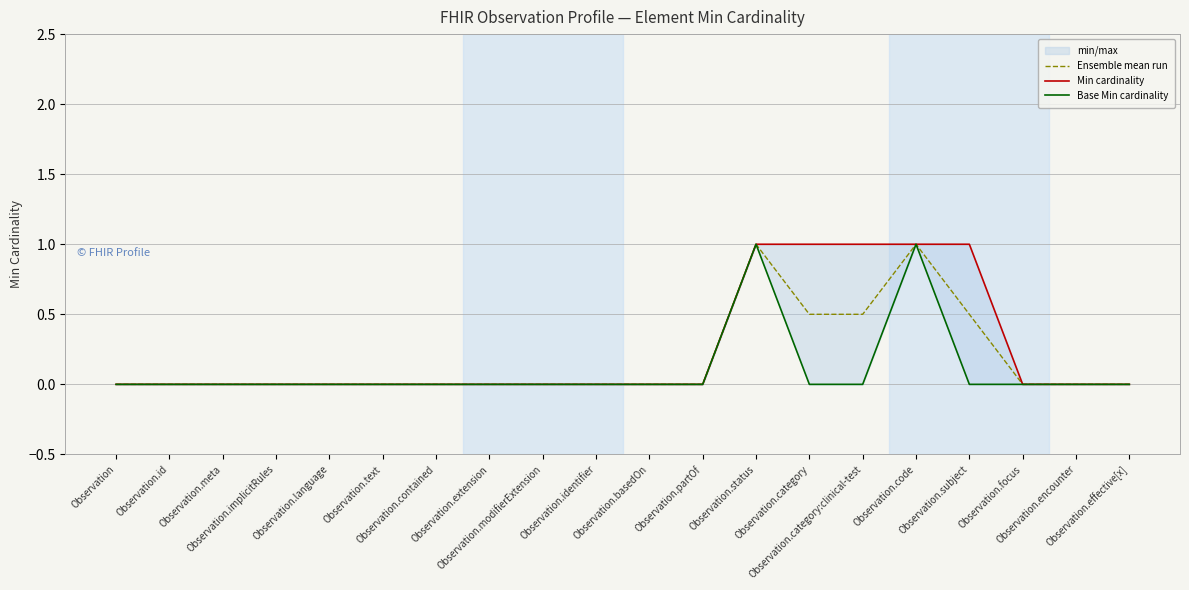

What is the maximum value shown in the chart?

1.0